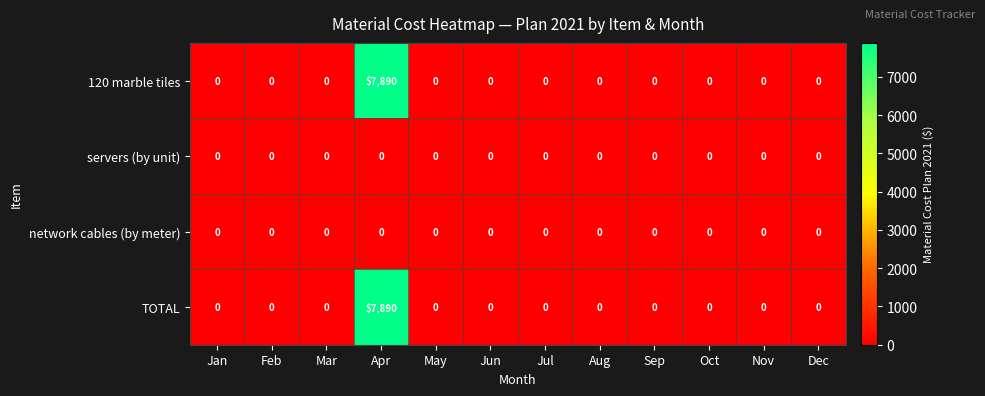

Which label corresponds to the largest value in the chart?

Apr